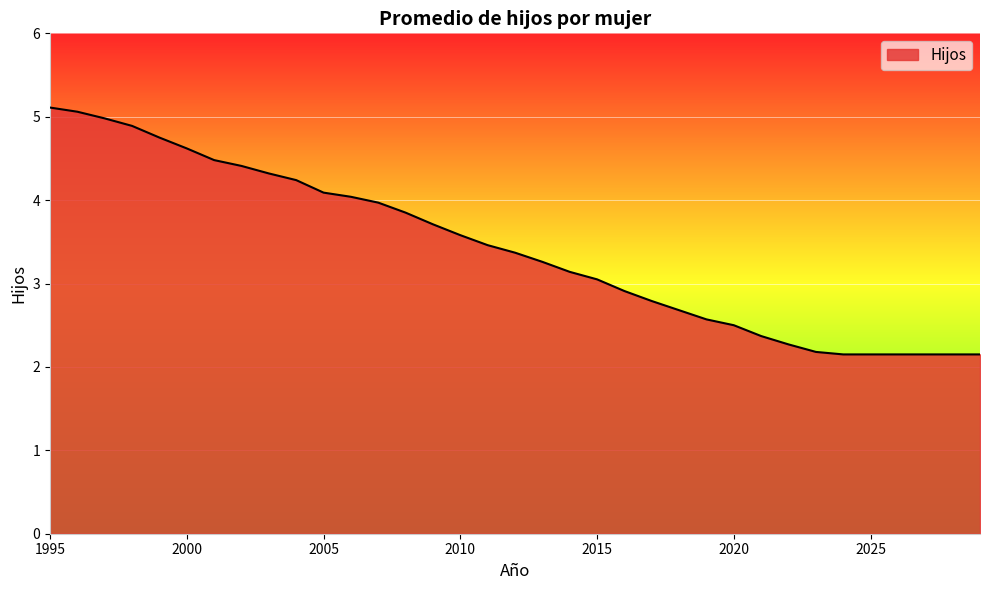

What is the difference between the maximum and minimum values?

3.0